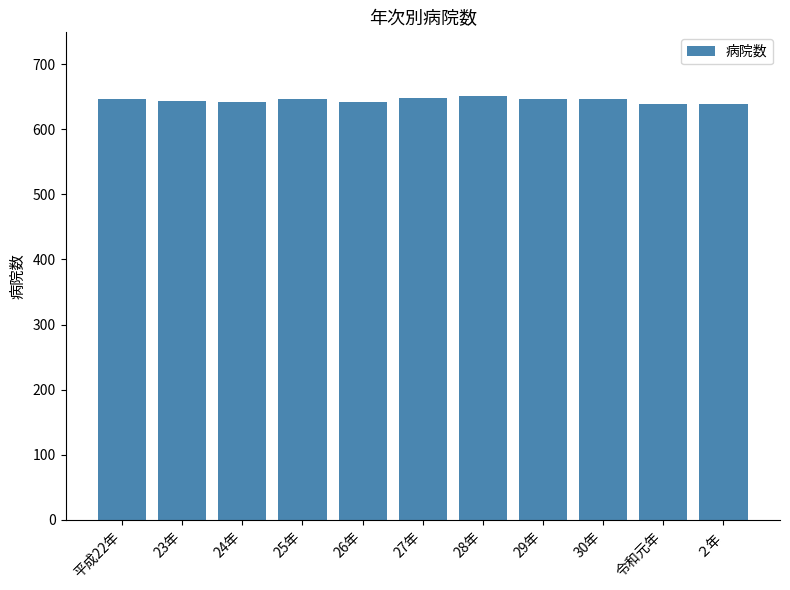

What is the label of the 1st bar from the left?

平成22年